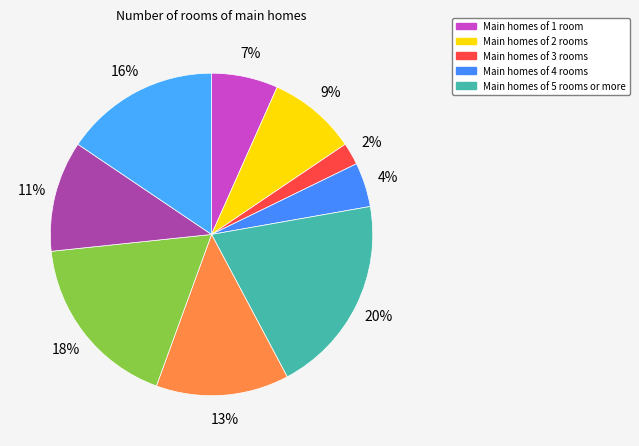

Count the number of slices in the pie.

9